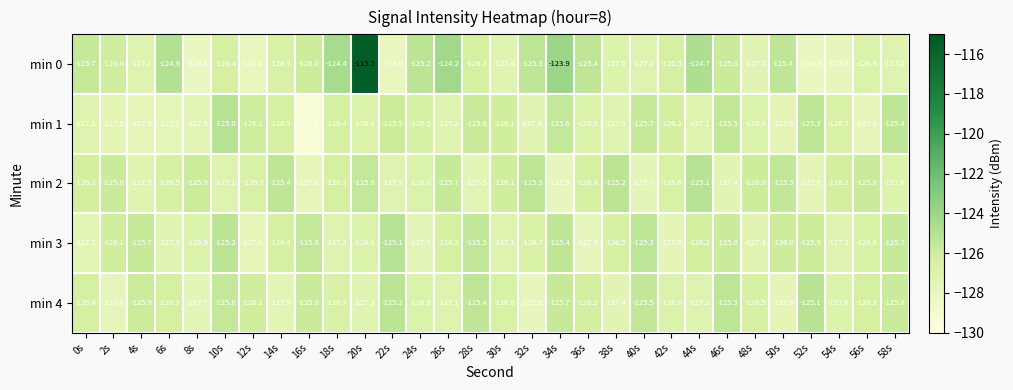

What is the spread (max minus min) of values at 56s?

2.1